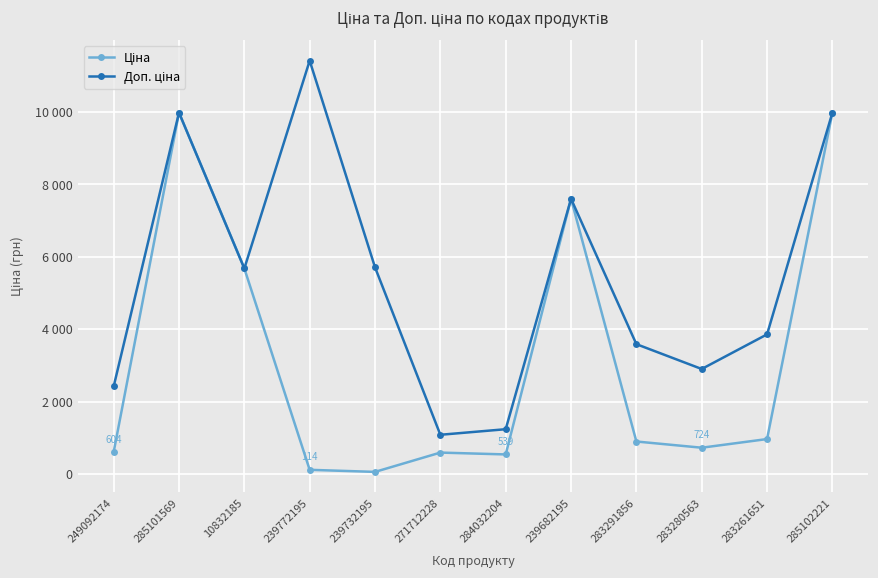

At which label does Ціна reach its peak?

285101569